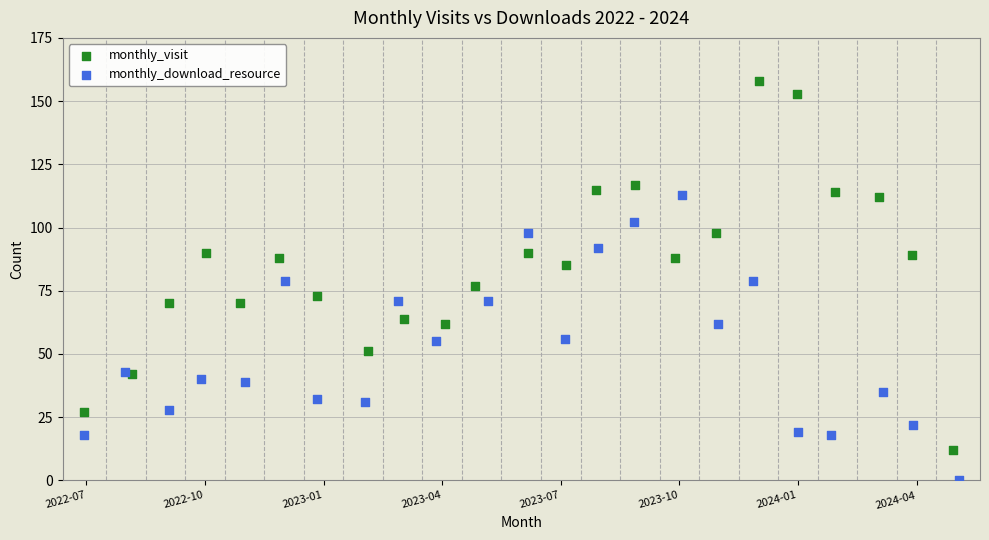

Which series contains the highest Y value?

monthly_visit